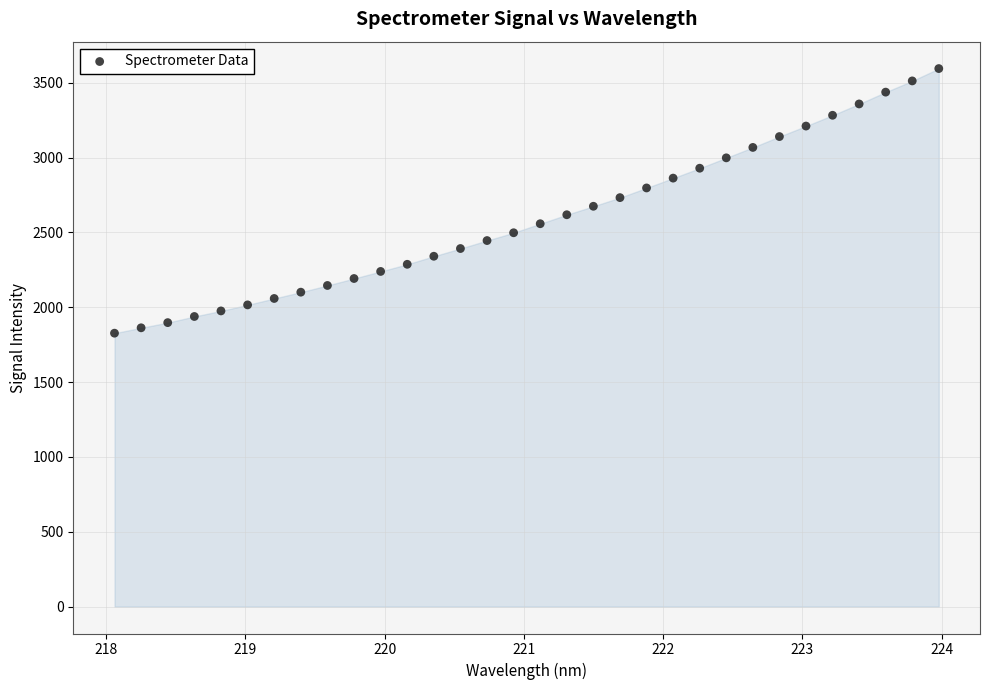

What is the range of Y values (max minus min)?

1768.0